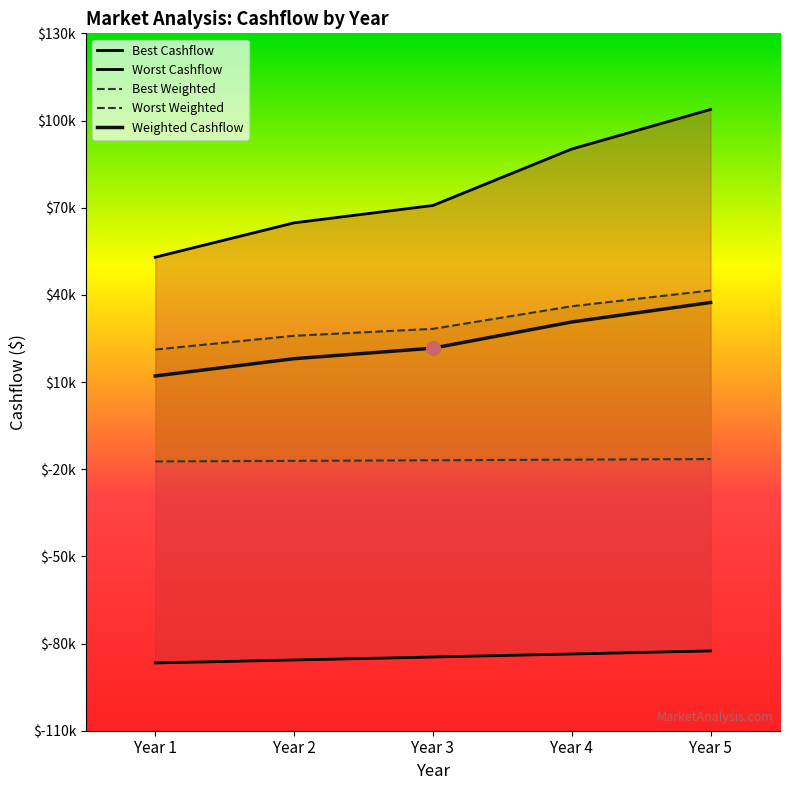

What are all the series names shown in the legend?

Best Cashflow, Worst Cashflow, Best Weighted, Worst Weighted, Weighted Cashflow